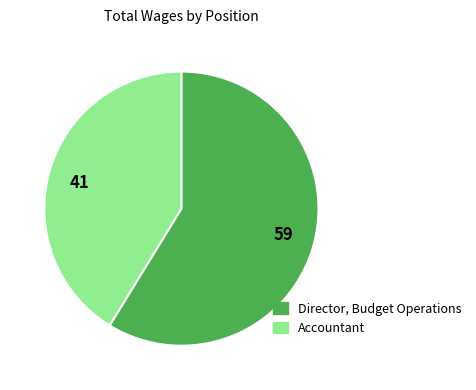

What is the ratio of the value at Accountant to the value at Director, Budget Operations?

0.7